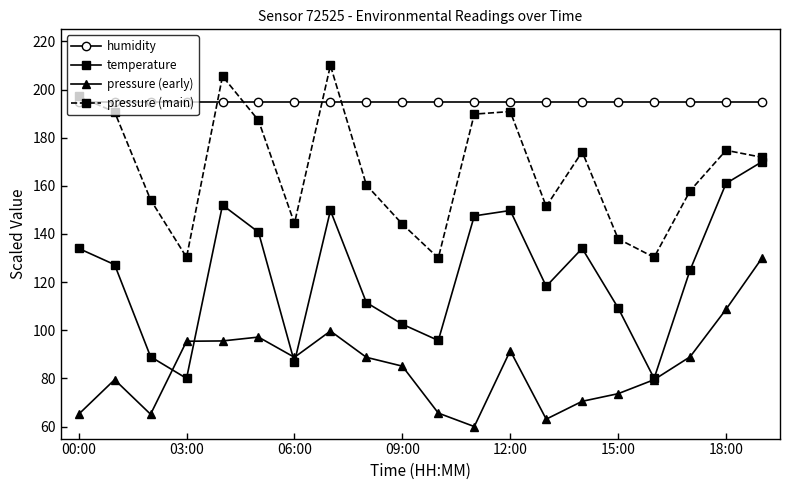

Which series has the largest range (max minus min)?

temperature